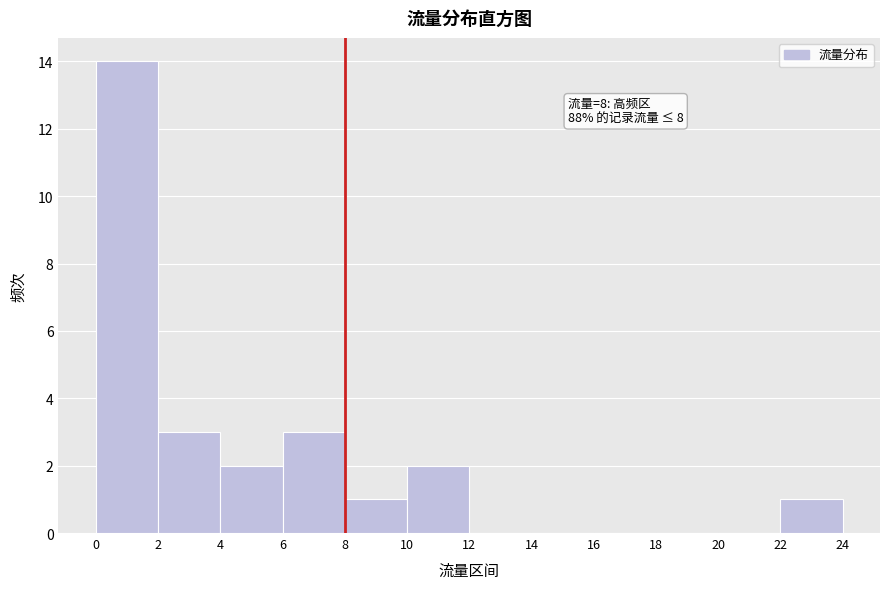

Over which range of the x-axis is the bar tallest?

0 to 2